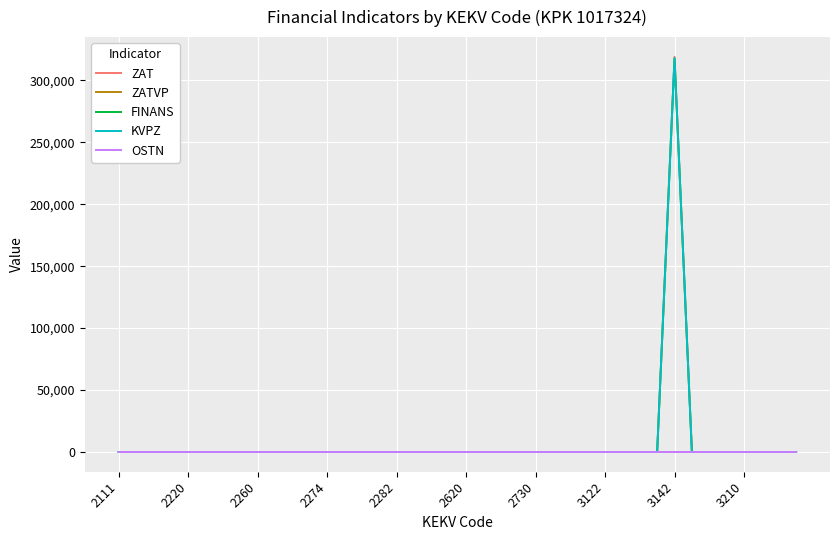

True or false: OSTN and ZATVP intersect in this chart.

False